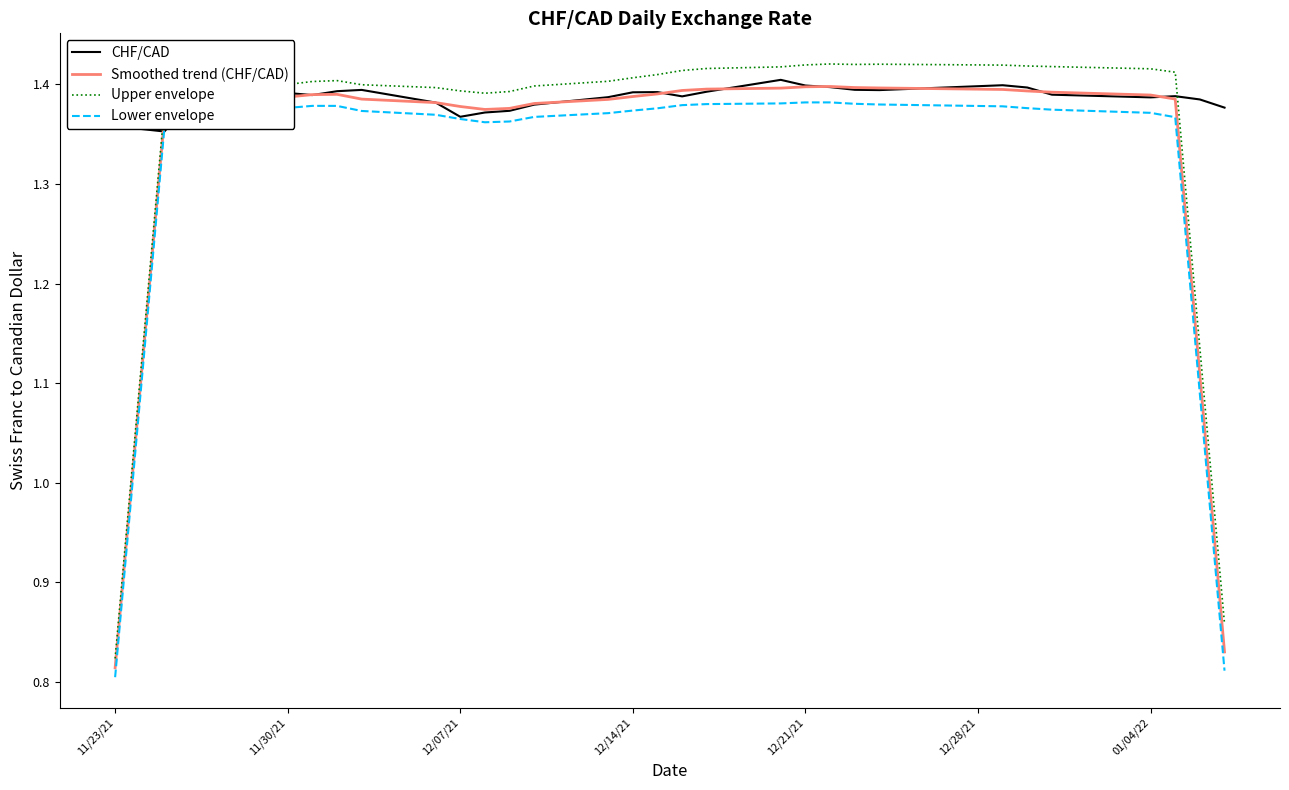

List the series in order of their overall mean, highest first.

CHF/CAD, Upper envelope, Smoothed trend (CHF/CAD), Lower envelope